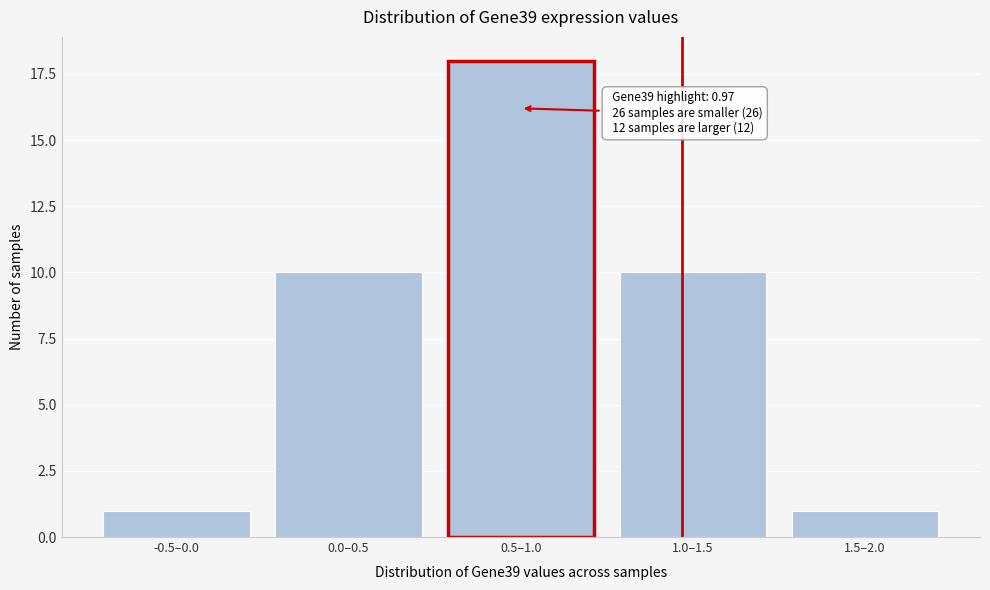

Reading left to right, transcribe all the data shown in this chart.

1	10	18	10	1